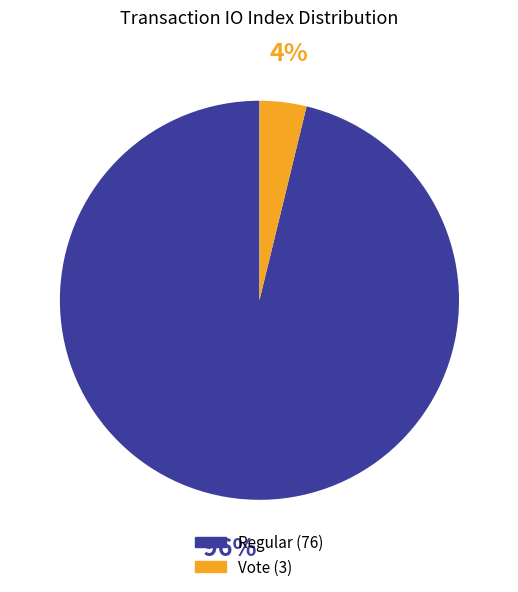

Which category accounts for the majority?

Regular